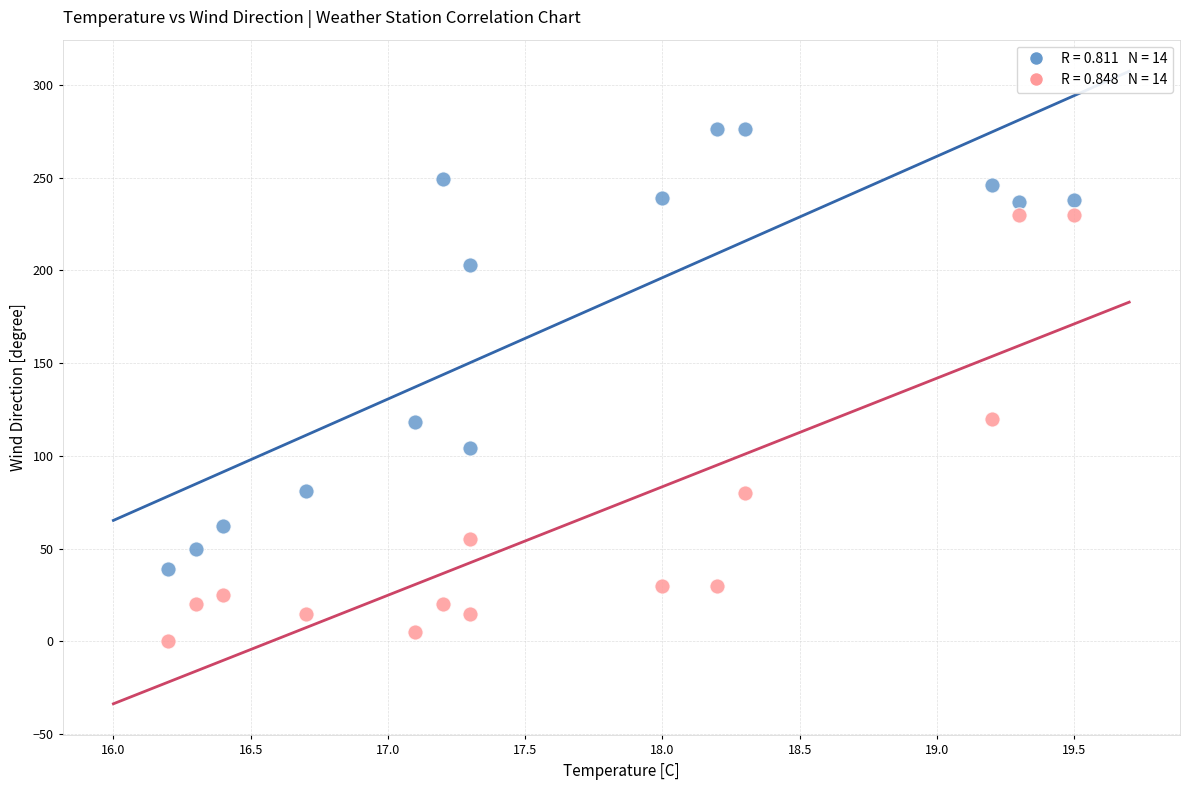

Across all data points, what is the range of Y values (max minus min)?

276.0